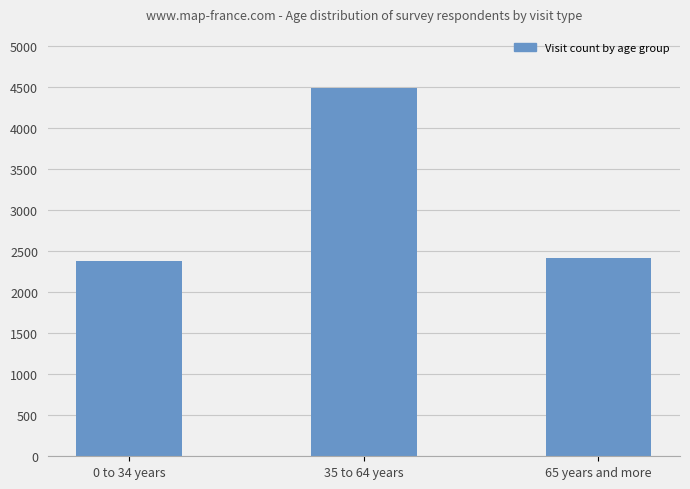

Is it true that the value at 35 to 64 years is 4482?

True